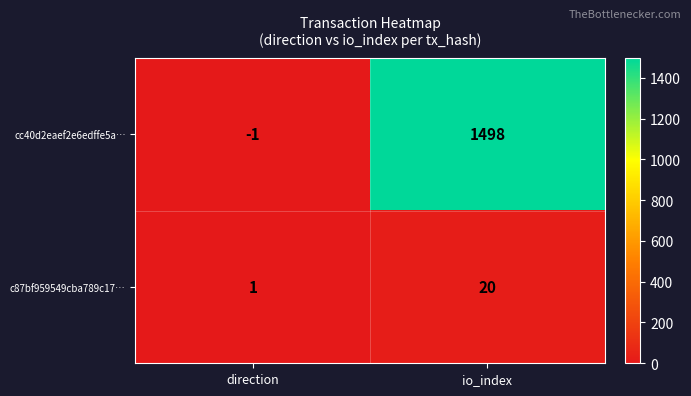

Reading left to right, transcribe all the data shown in this chart.

cc40d2eaef2e6edffe5a…: -1	1498
c87bf959549cba789c17…: 1	20